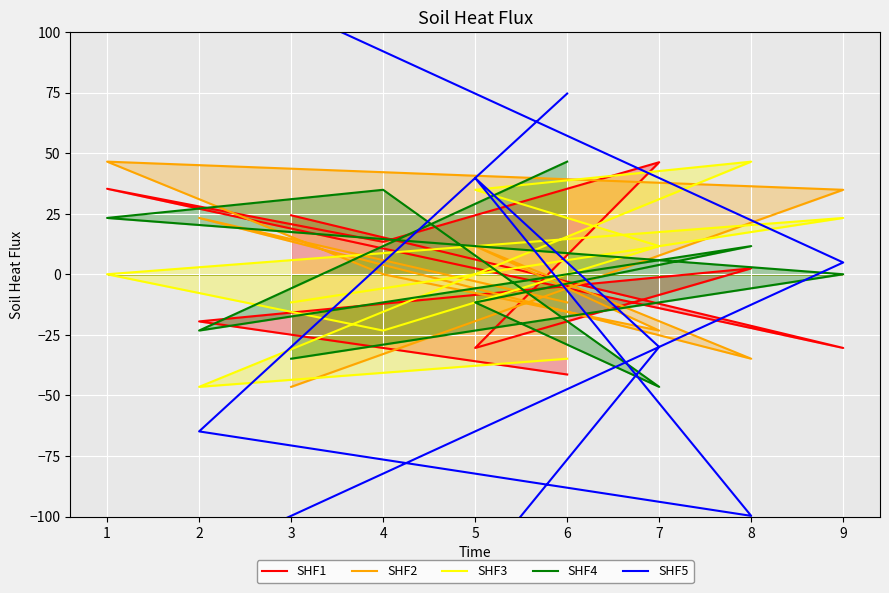

Where is the first local minimum for SHF4?

7